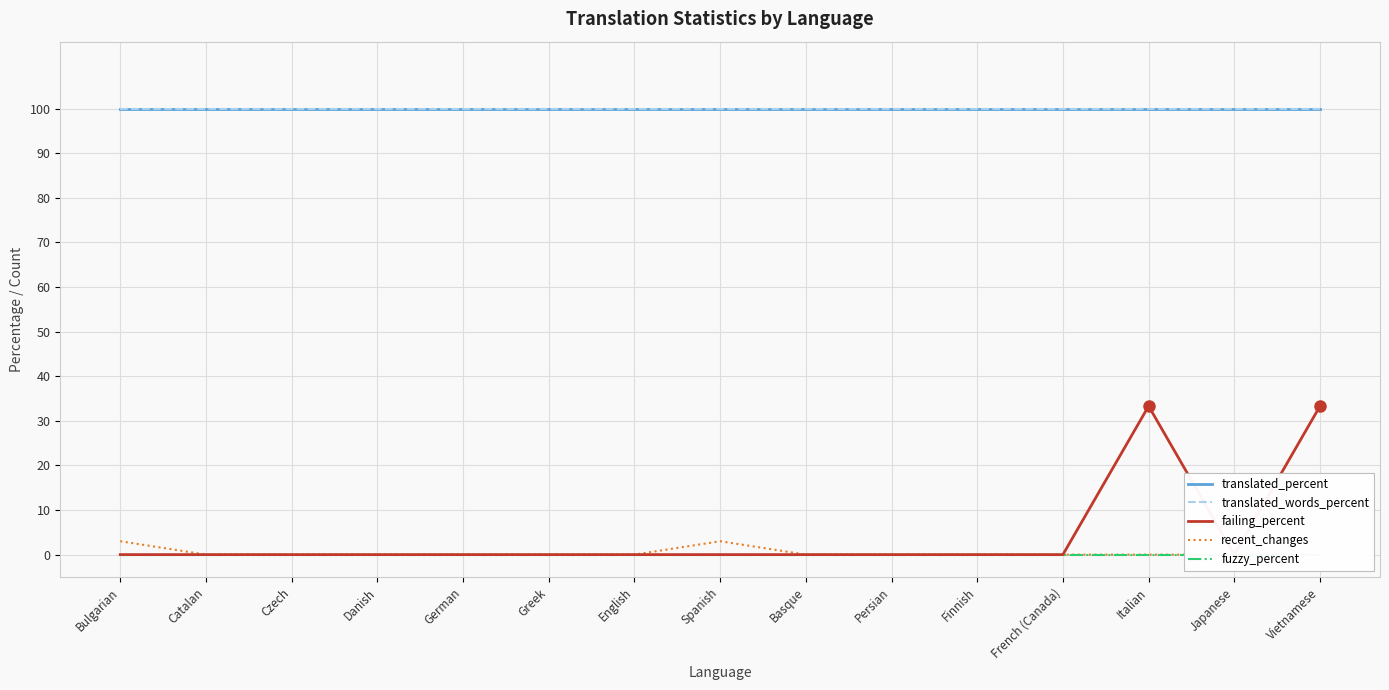

What position from the left is Greek?

6